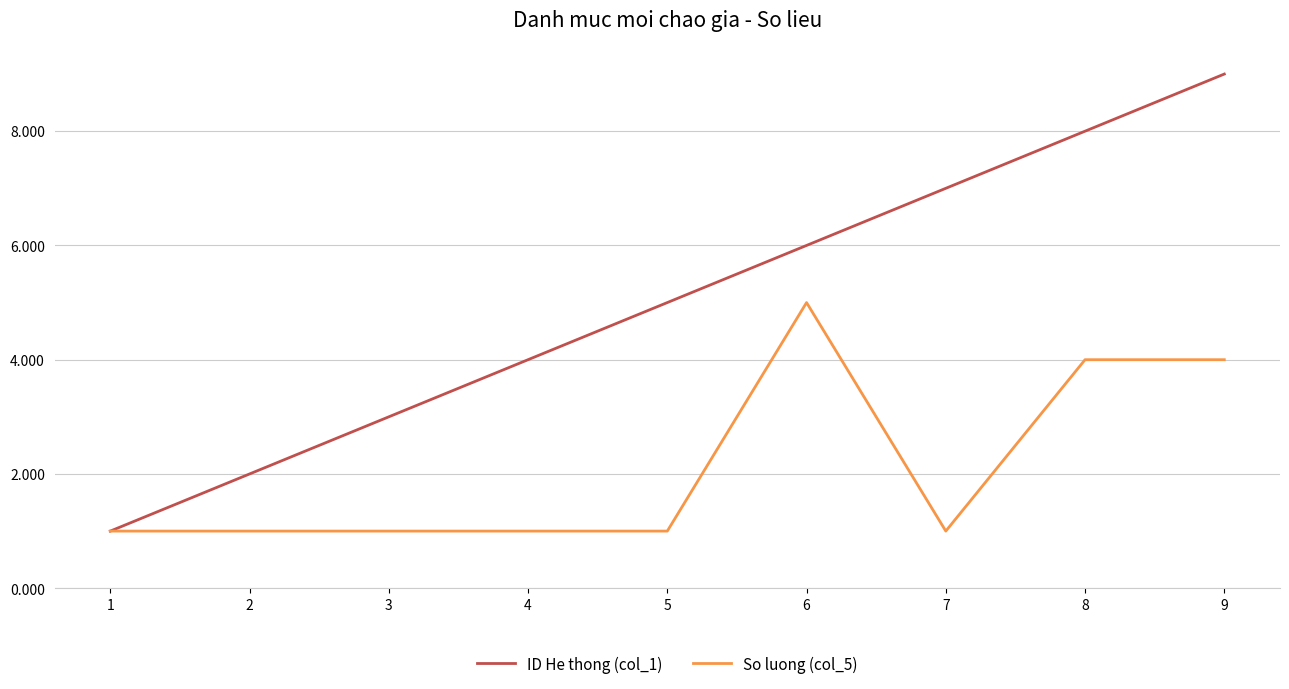

Is this an area chart (filled region under the line)?

No